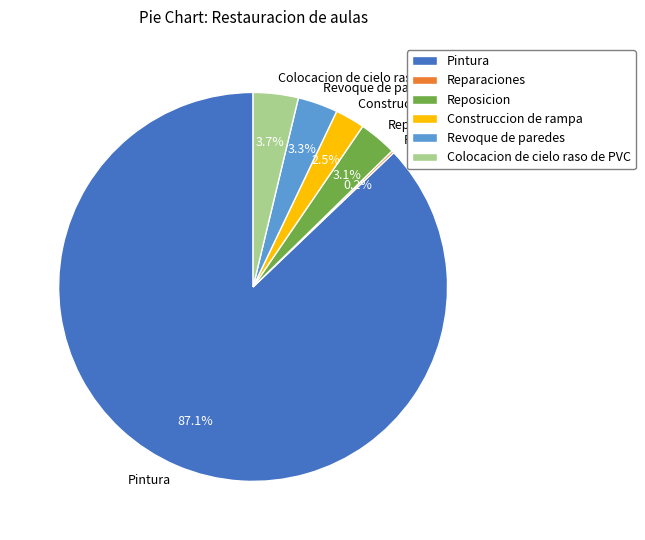

To the nearest percent, what portion does Revoque de paredes represent?

3%